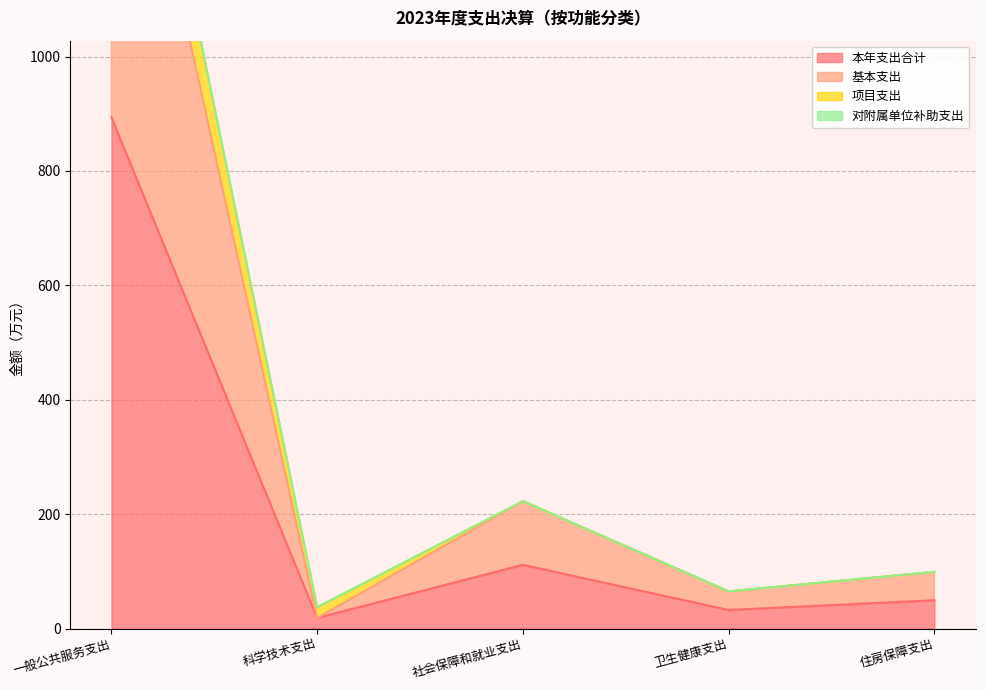

True or false: 基本支出 has a value of 99.2 at 住房保障支出.

True